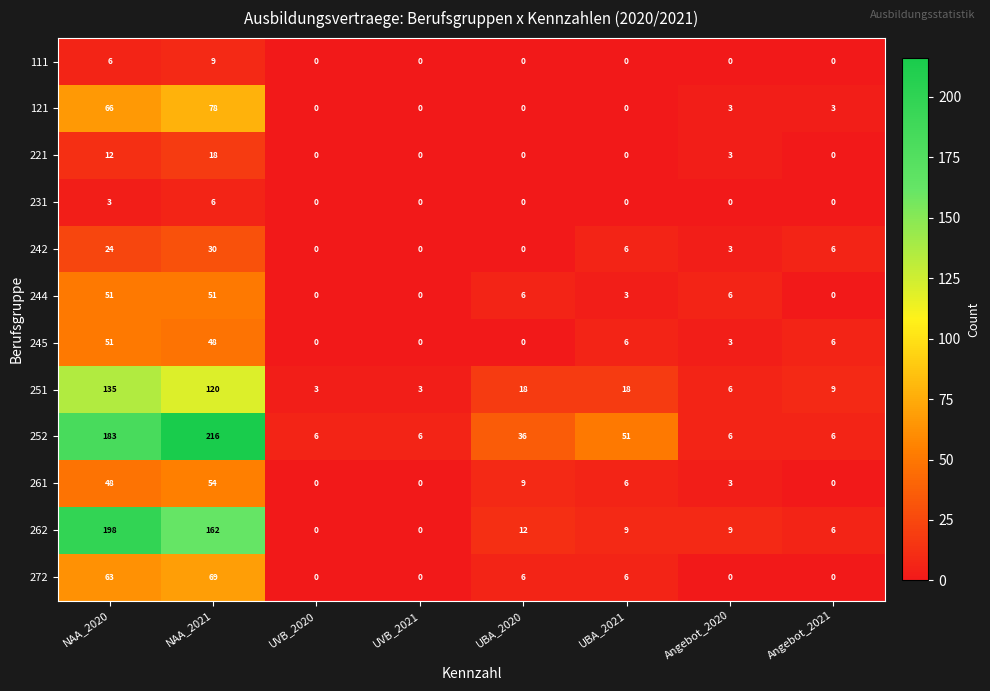

At NAA_2021, list the series in order from smallest to largest.

231, 111, 221, 242, 245, 244, 261, 272, 121, 251, 262, 252